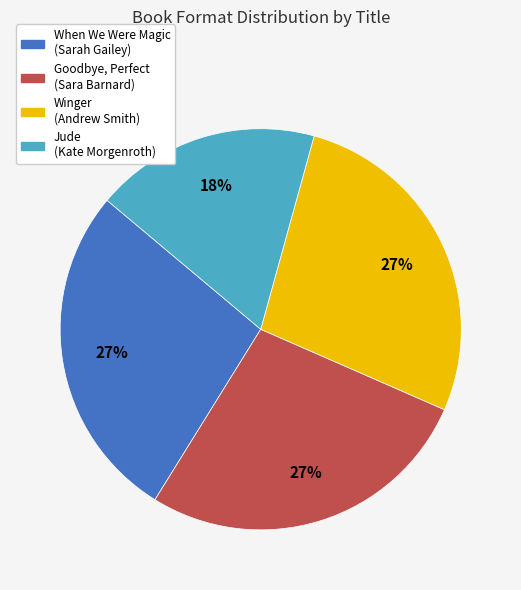

What percentage is the Jude (Kate Morgenroth) slice, to the nearest percent?

18%